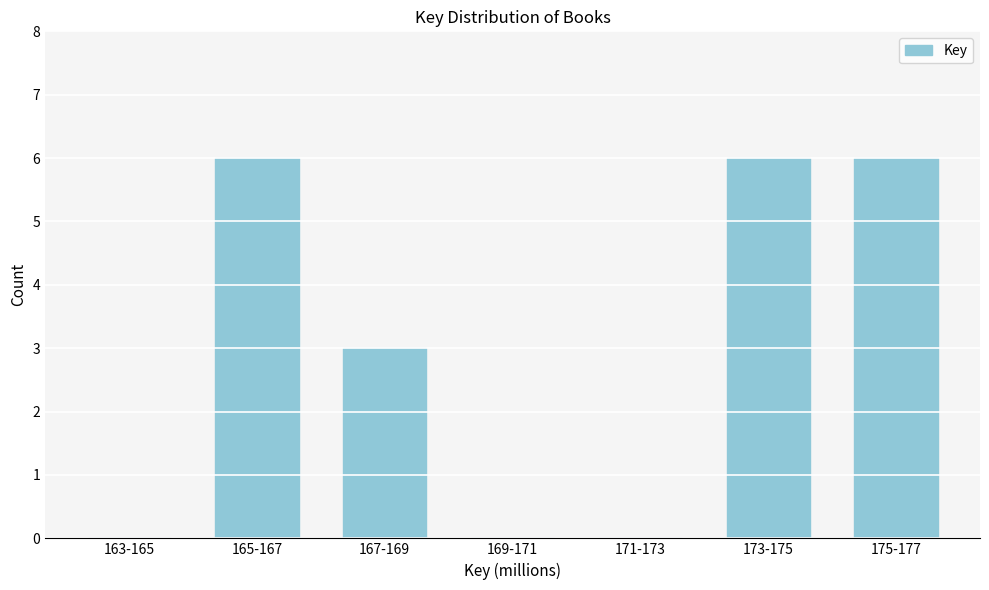

Reading left to right, transcribe all the data shown in this chart.

163-165=0	165-167=6	167-169=3	169-171=0	171-173=0	173-175=6	175-177=6